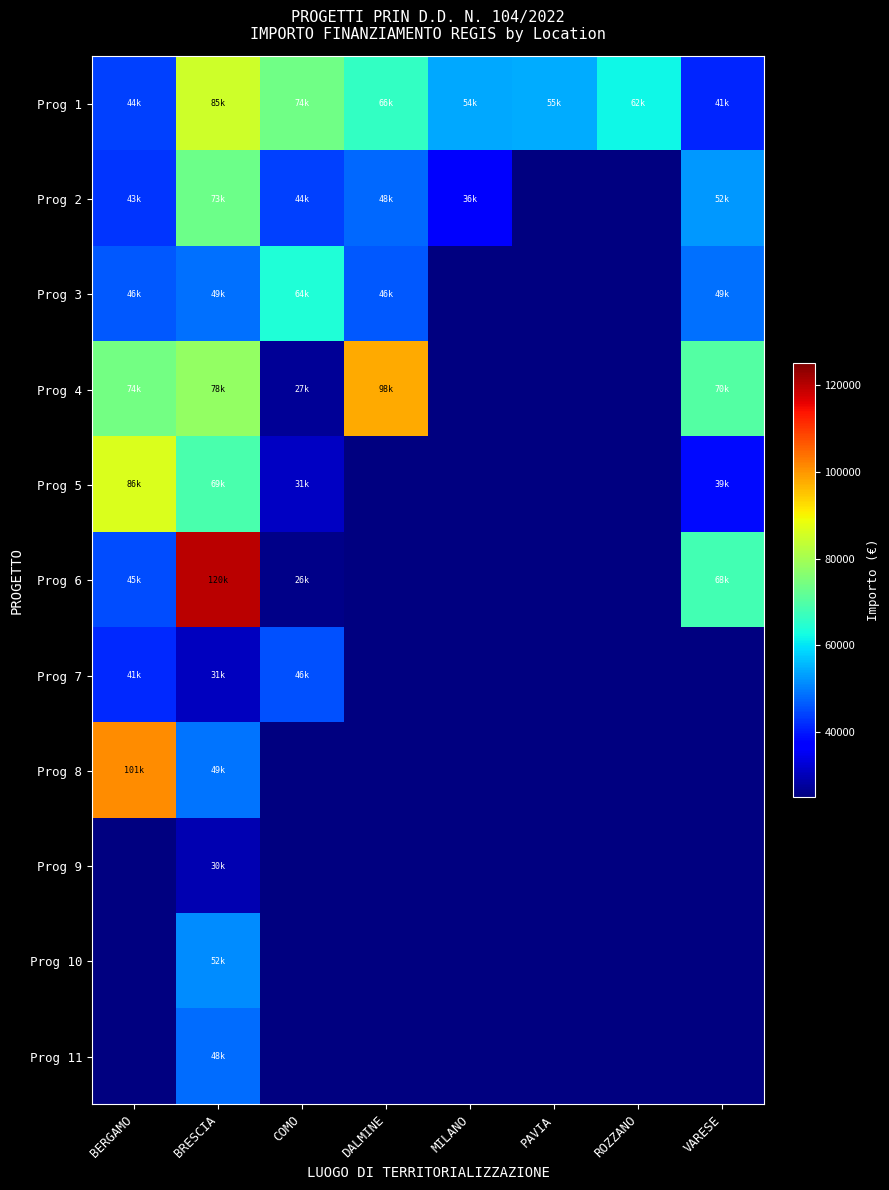

What is the smallest value displayed?

25842.4